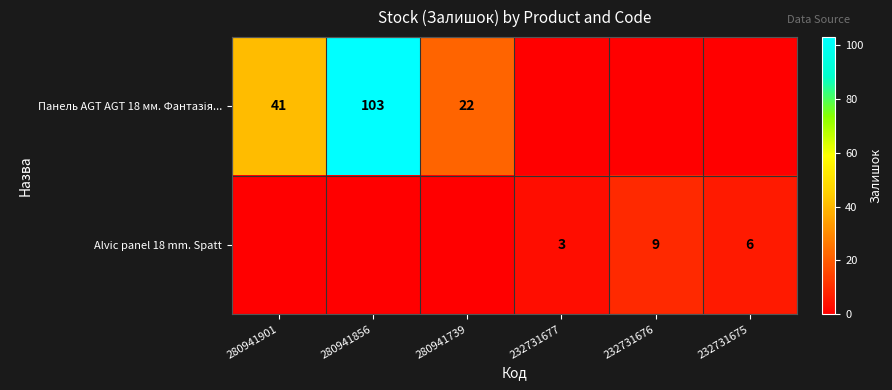

How many distinct data groups are displayed?

2